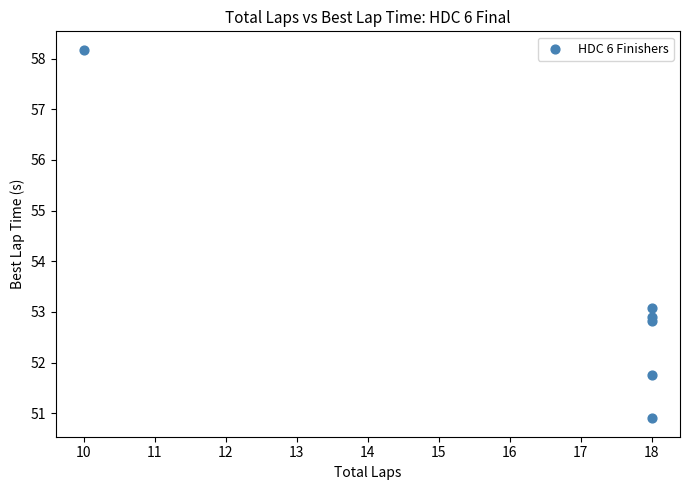

What is the average Y value?

53.3